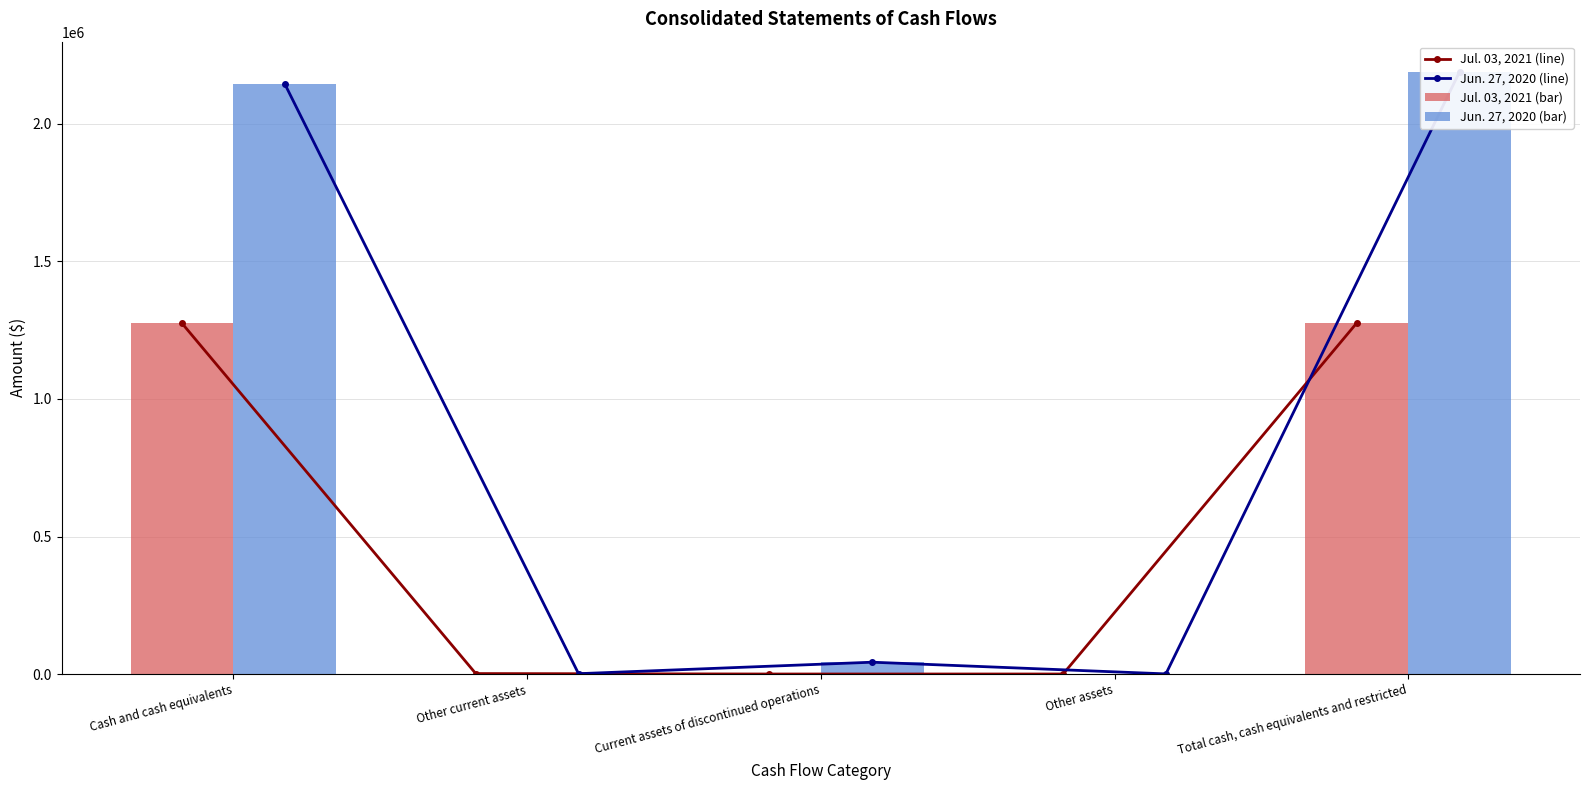

What is the maximum value shown in the chart?

2189766